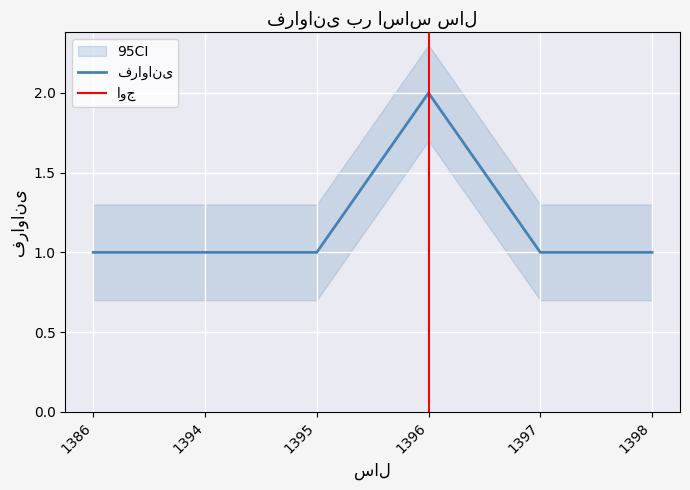

List the labels in order of value, largest first.

1396, 1386, 1394, 1395, 1397, 1398